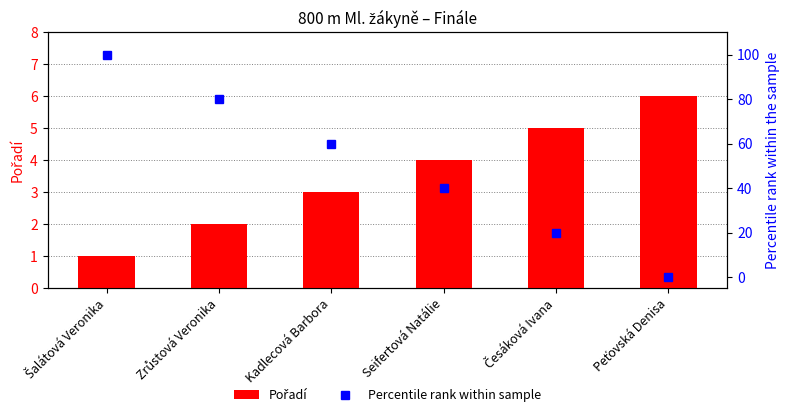

At how many categories does at least one series exceed 31?

4